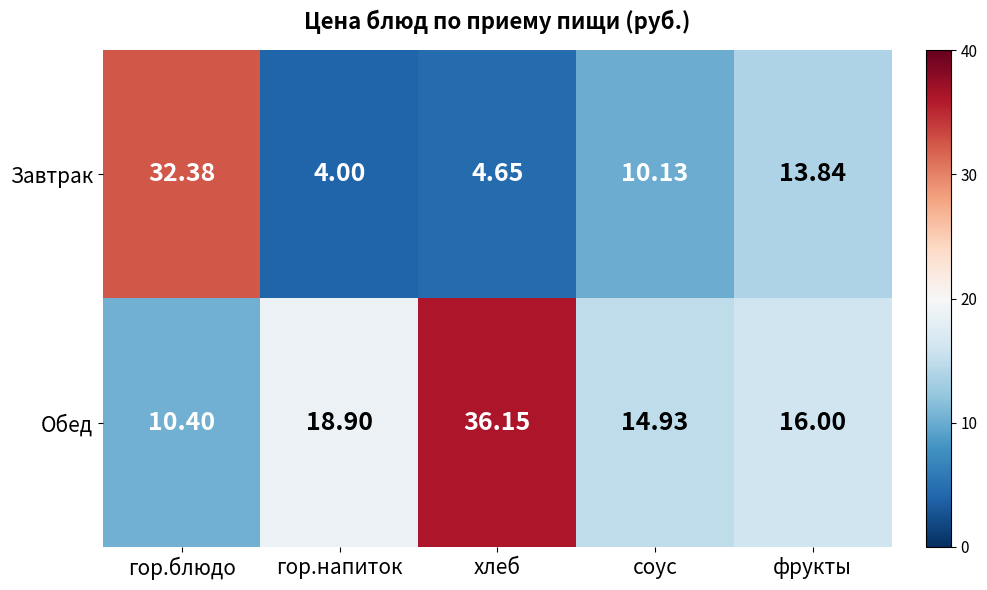

What is the difference between the highest and lowest values at гор.блюдо?

22.0